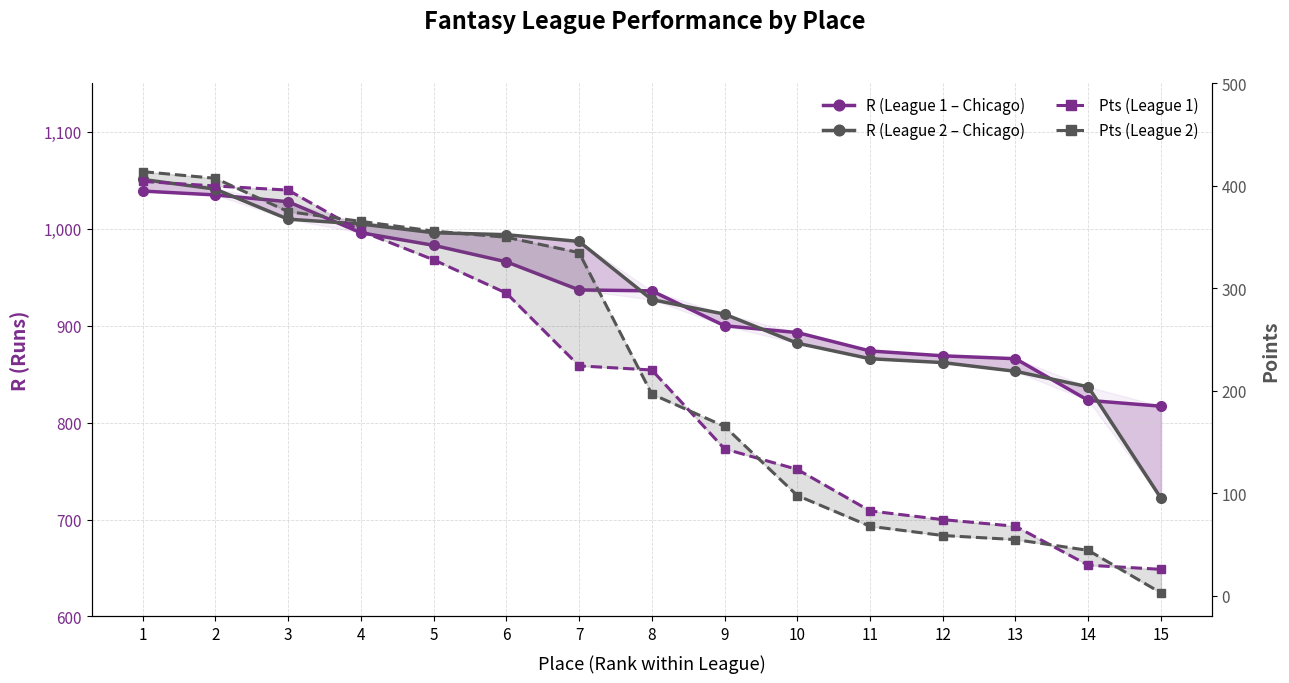

Is the value of R (League 1 – Chicago) at 15 greater than the value of R (League 2 – Chicago) at 5?

No